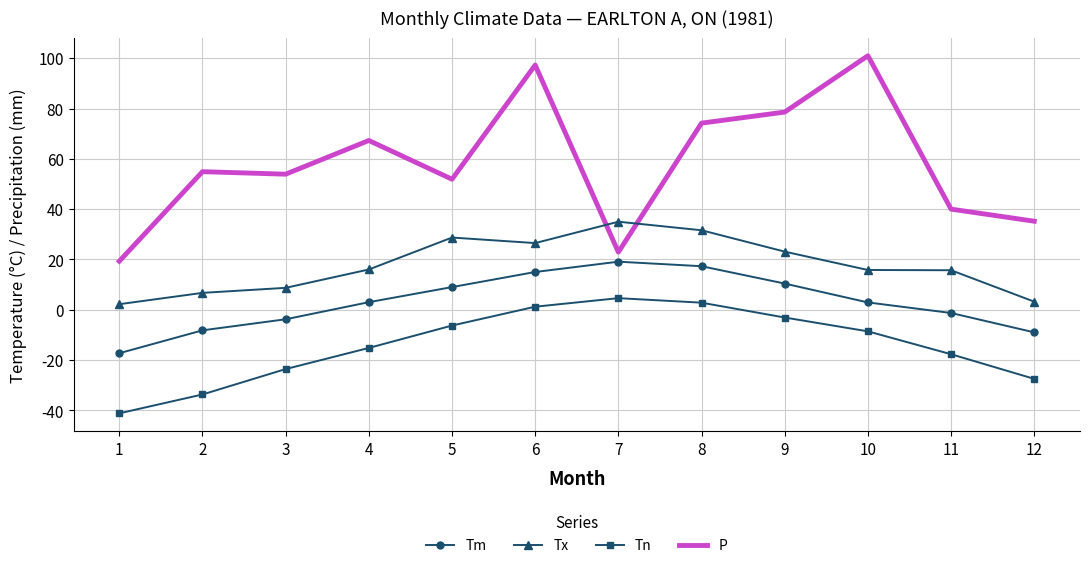

True or false: Tn and Tx intersect in this chart.

False